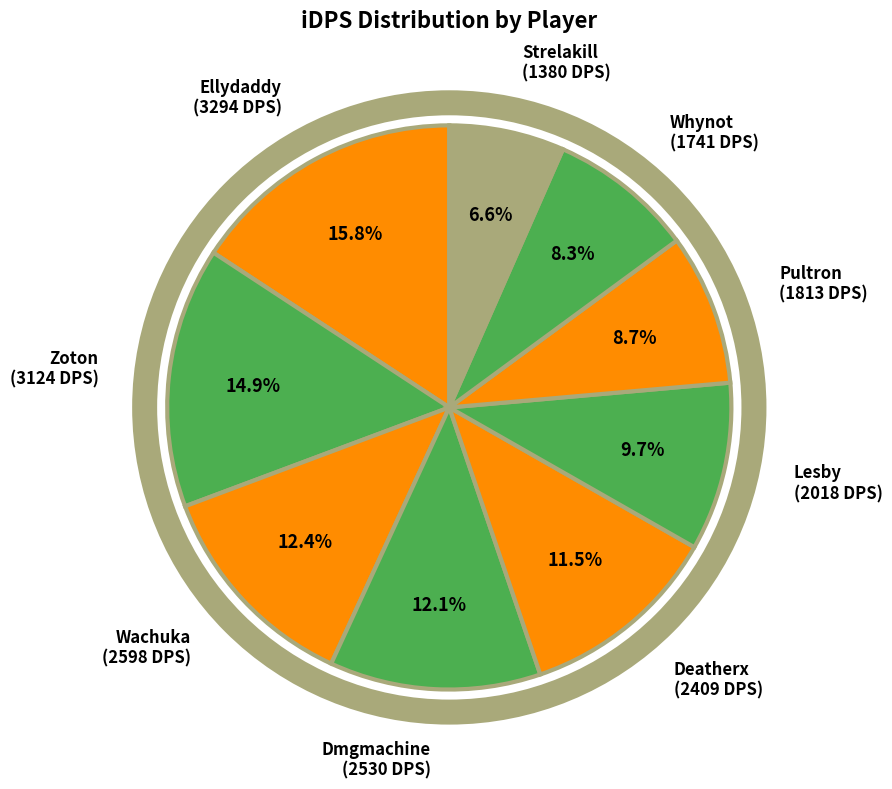

How many slices are in this pie chart?

9